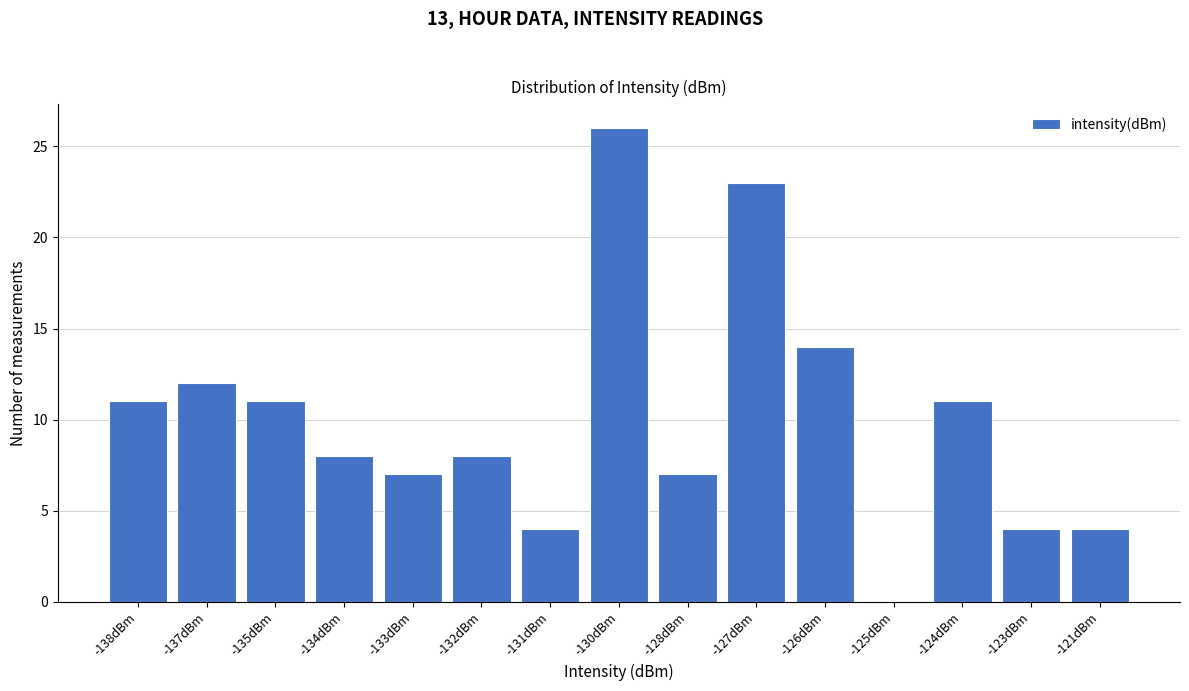

Reading right to left, extract all data points from this chart.

-121dBm=4	-123dBm=4	-124dBm=11	-125dBm=0	-126dBm=14	-127dBm=23	-128dBm=7	-130dBm=26	-131dBm=4	-132dBm=8	-133dBm=7	-134dBm=8	-135dBm=11	-137dBm=12	-138dBm=11